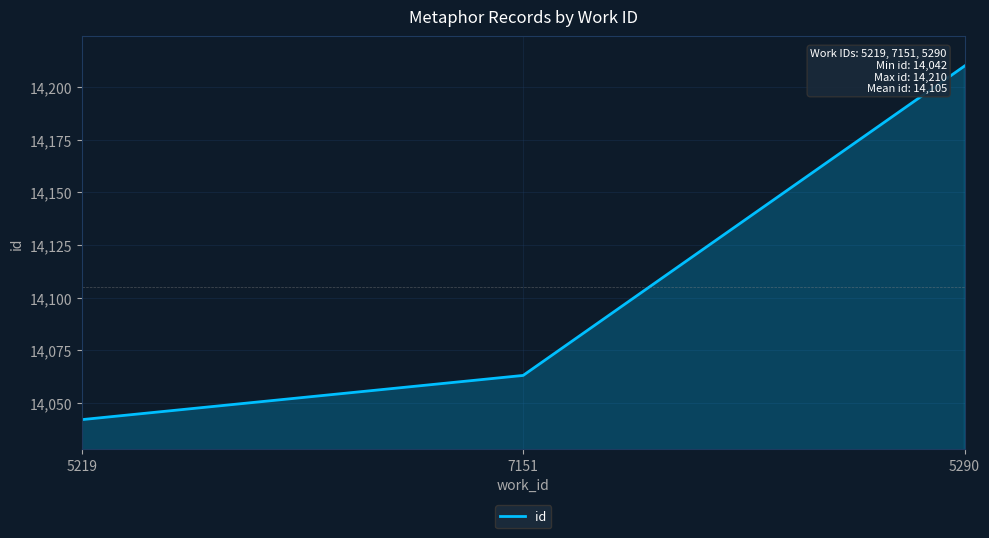

Count the number of data series in this chart.

1